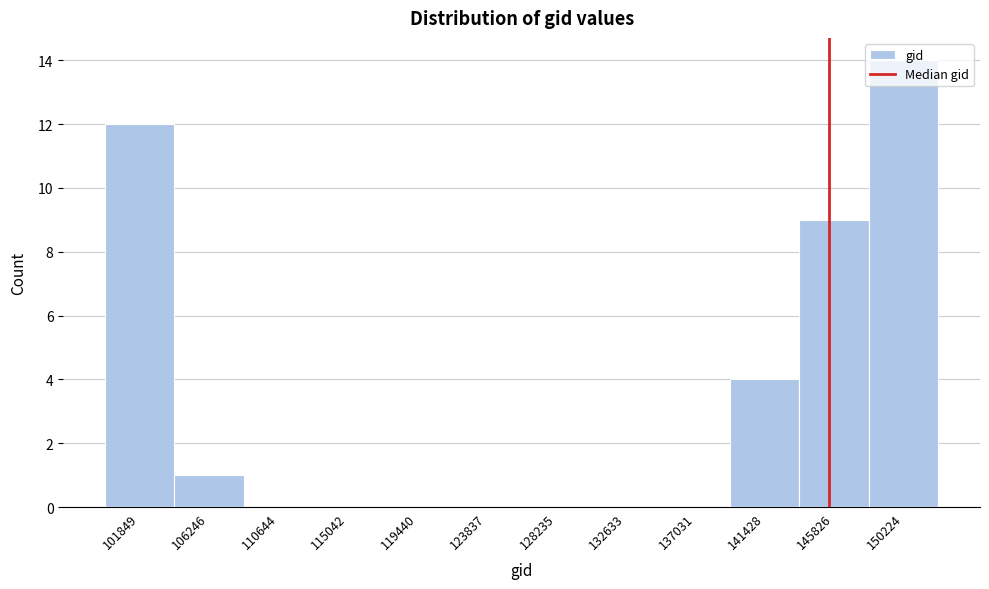

Which label corresponds to the largest value in the chart?

150224